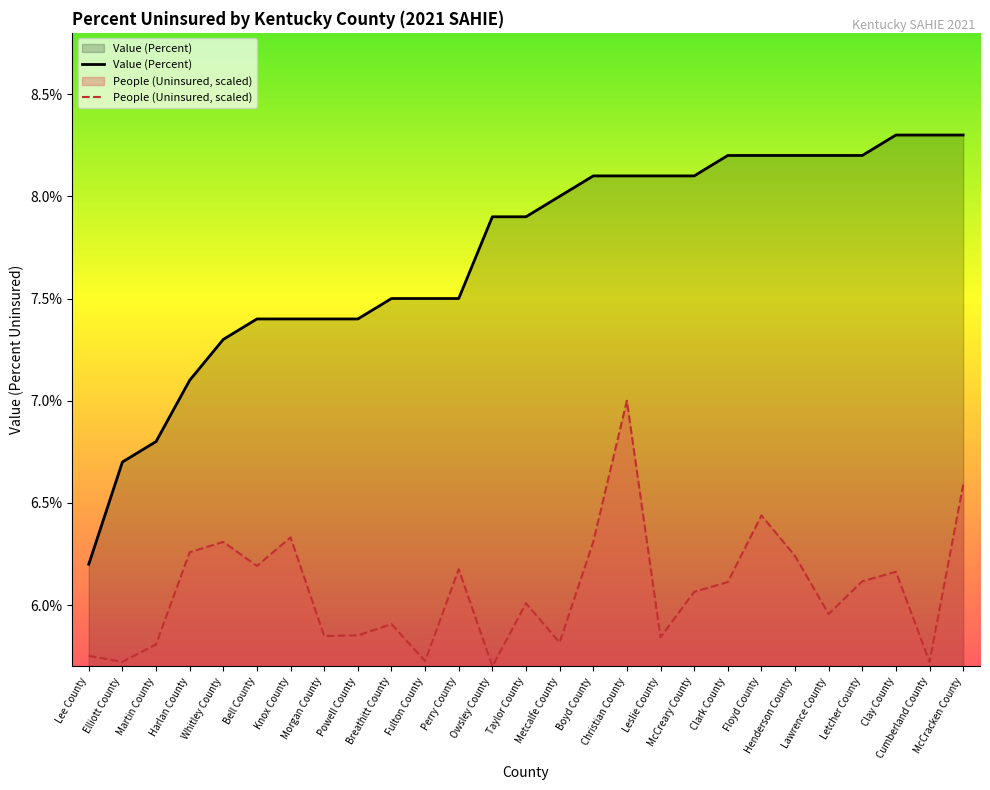

Reading left to right, list all the values displayed in this chart.

Value (Percent): 6.2	6.7	6.8	7.1	7.3	7.4	7.4	7.4	7.4	7.5	7.5	7.5	7.9	7.9	8.0	8.1	8.1	8.1	8.1	8.2	8.2	8.2	8.2	8.2	8.3	8.3	8.3
People (Uninsured): 5.8	5.7	5.8	6.3	6.3	6.2	6.3	5.8	5.9	5.9	5.7	6.2	5.7	6.0	5.8	6.3	7.0	5.8	6.1	6.1	6.4	6.2	6.0	6.1	6.2	5.7	6.6